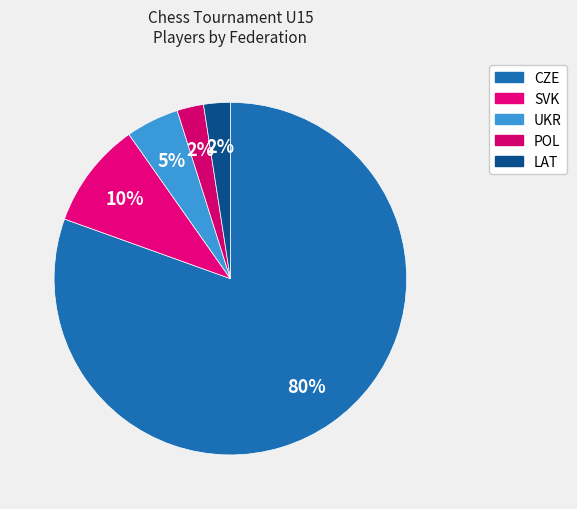

True or false: POL accounts for 15% of the total.

False